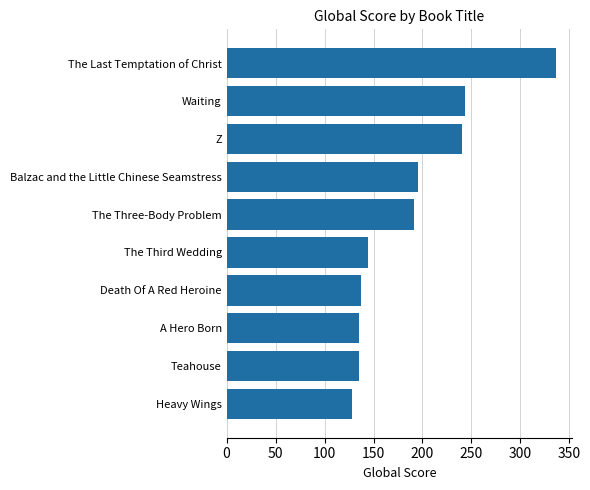

What is the ratio of the value at Teahouse to the value at Heavy Wings?

1.1